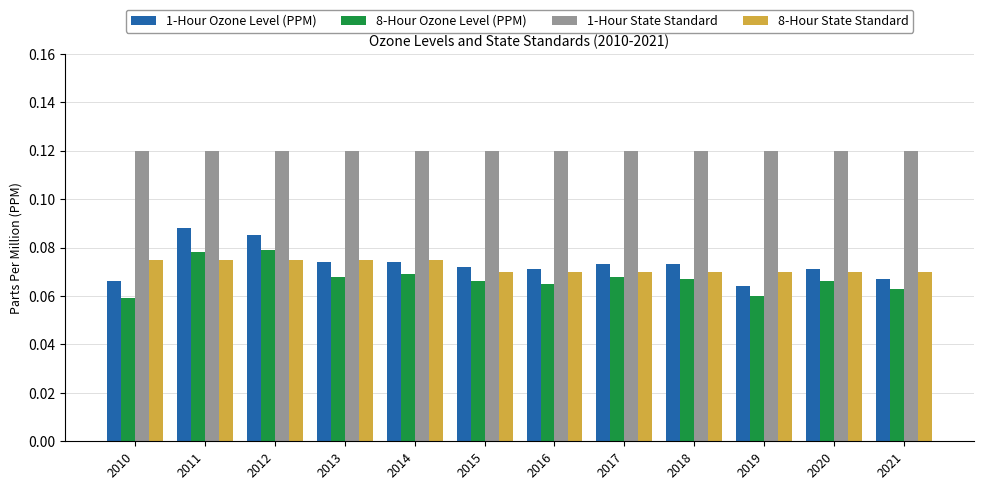

True or false: 1-Hour State Standard has a value of 0.2 at 2011.

False